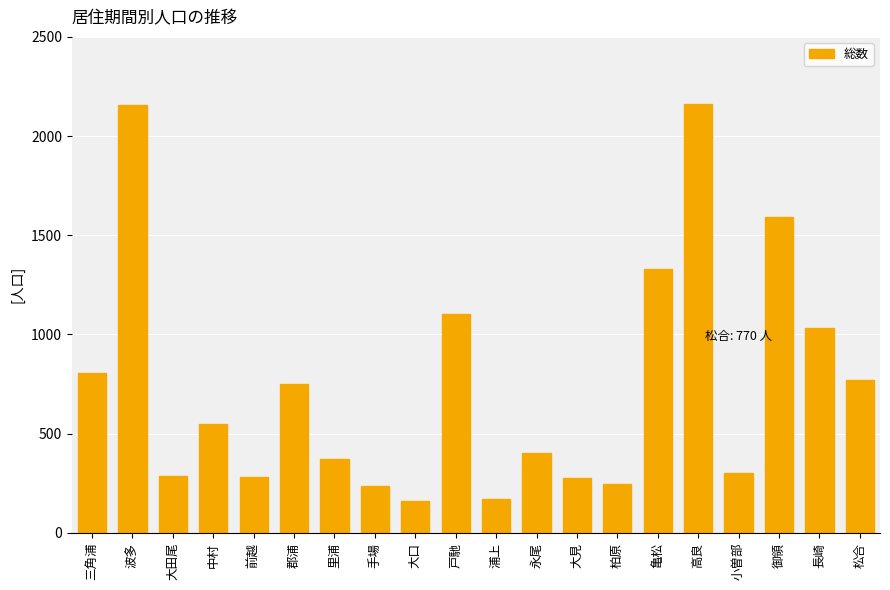

The chart shows a value of 1683 at 長崎. True or false?

False